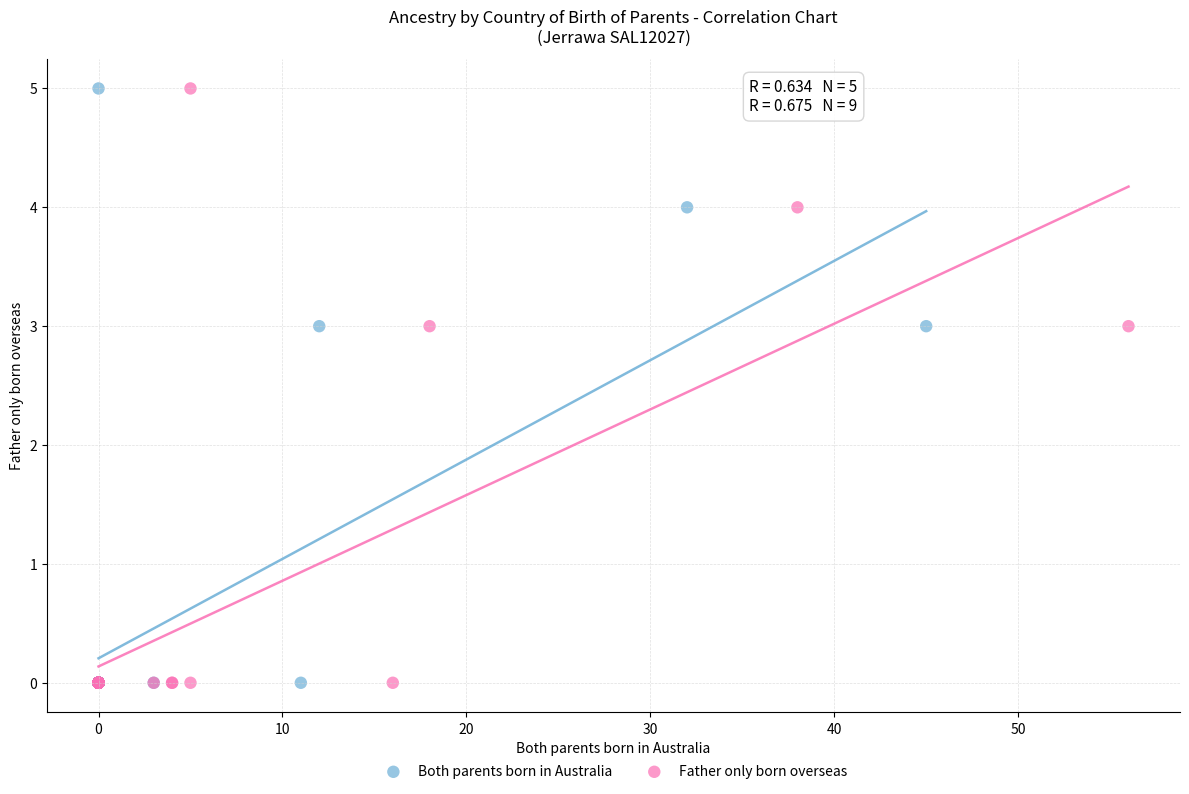

What are all the series names shown in the legend?

Both parents born in Australia, Father only born overseas